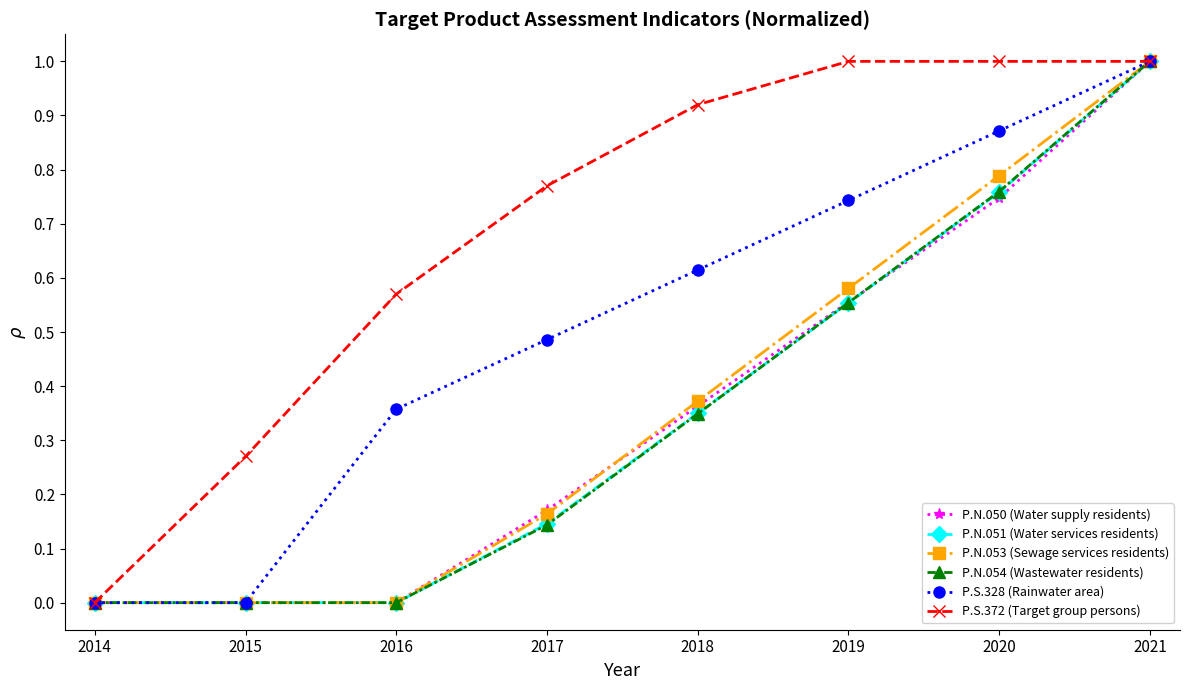

At which category is the sum across all series the highest?

2021